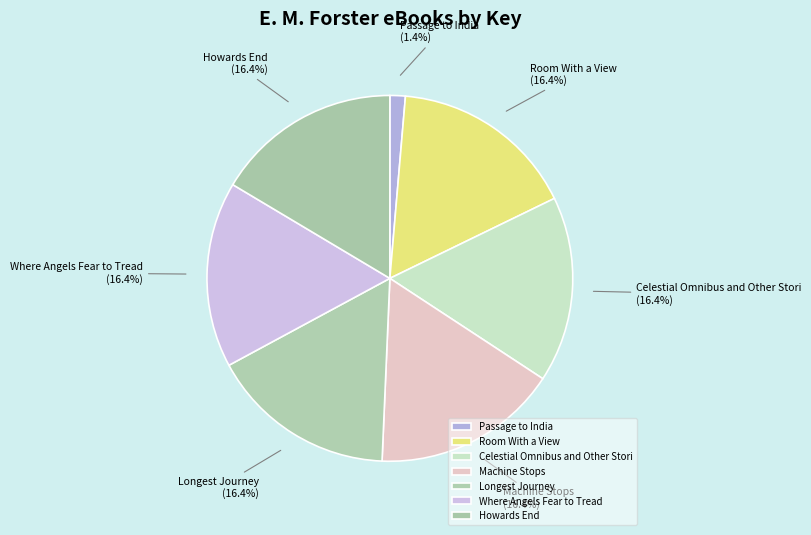

Is there a majority slice in this chart?

No